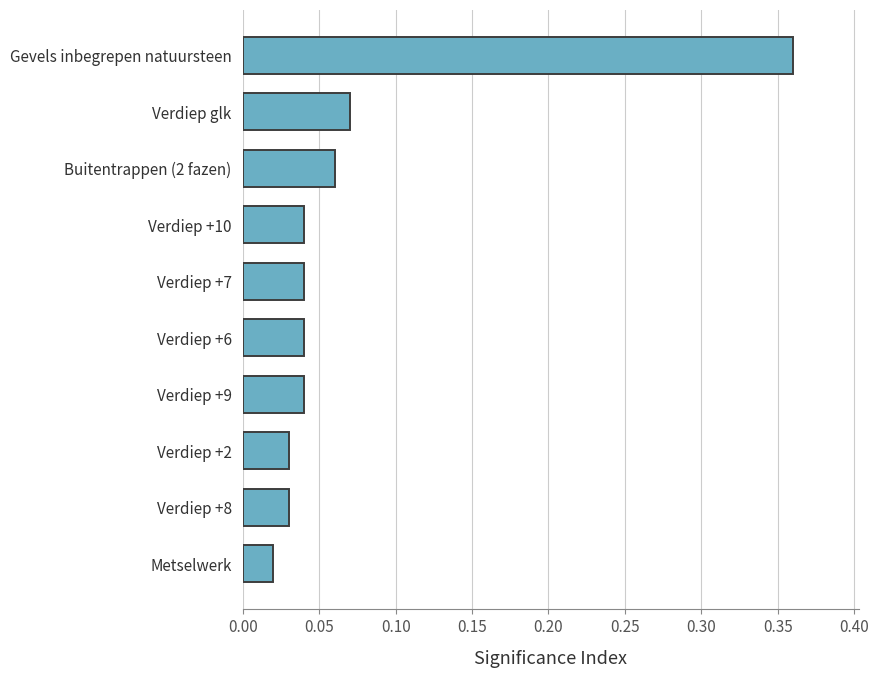

The chart shows a value of 0.1 at Verdiep +7. True or false?

False